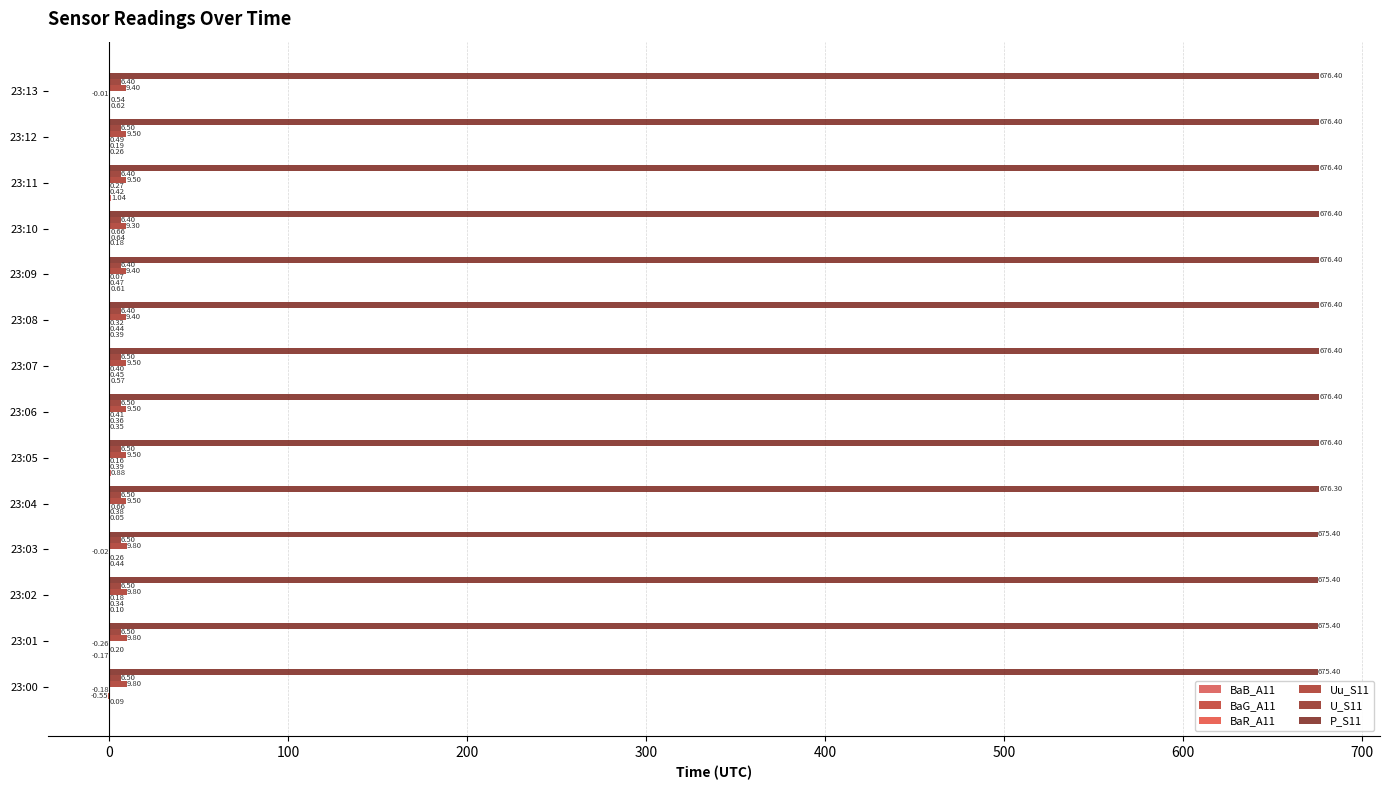

Count the number of categories in the chart.

14